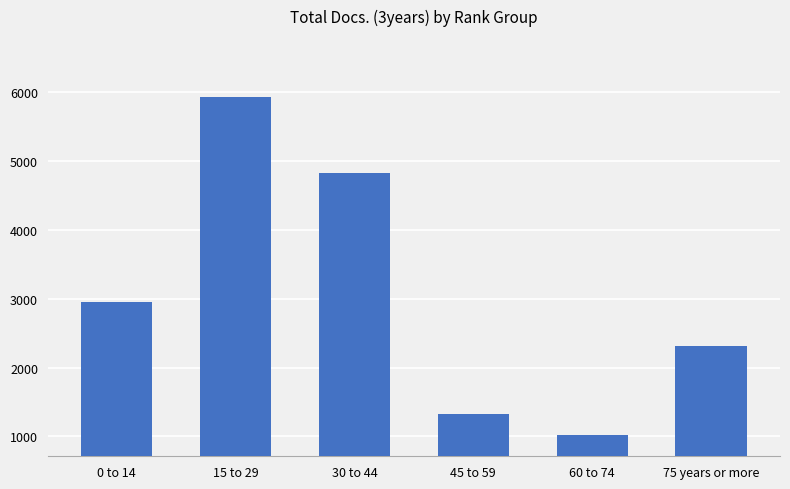

Reading left to right, transcribe all the data shown in this chart.

0 to 14=2949	15 to 29=5927	30 to 44=4830	45 to 59=1323	60 to 74=1015	75 years or more=2312